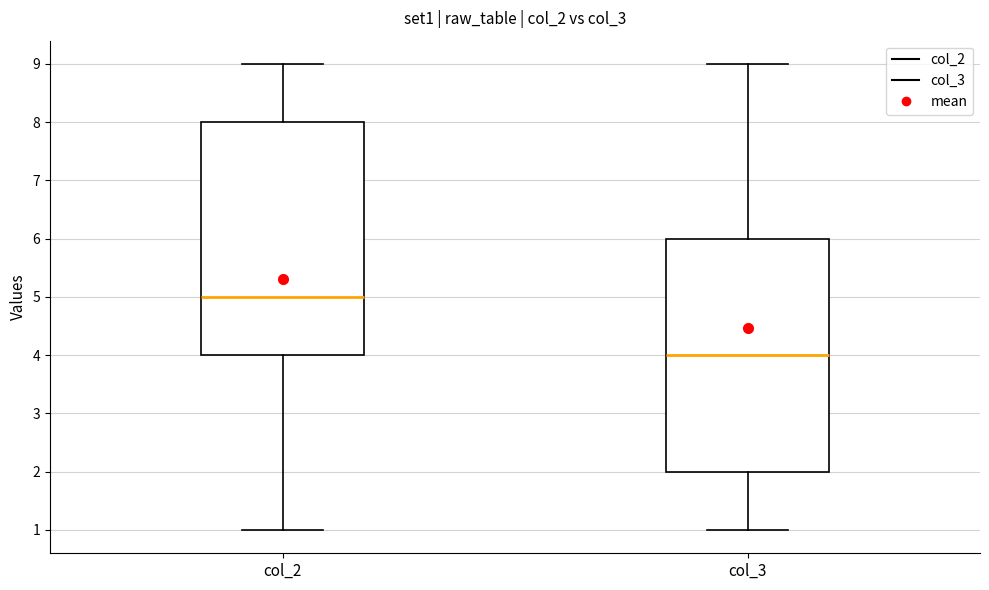

Which box has the highest median line?

col_2